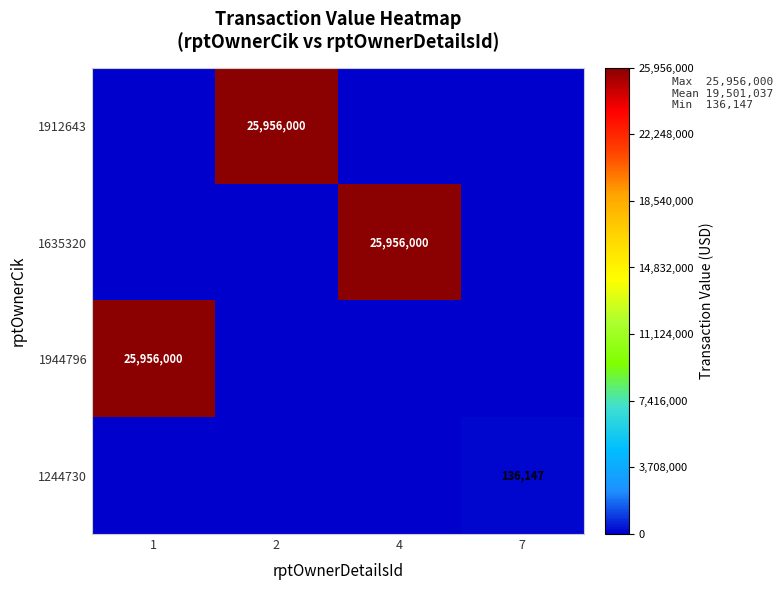

The 1912643 series shows 40153276 at 2. True or false?

False